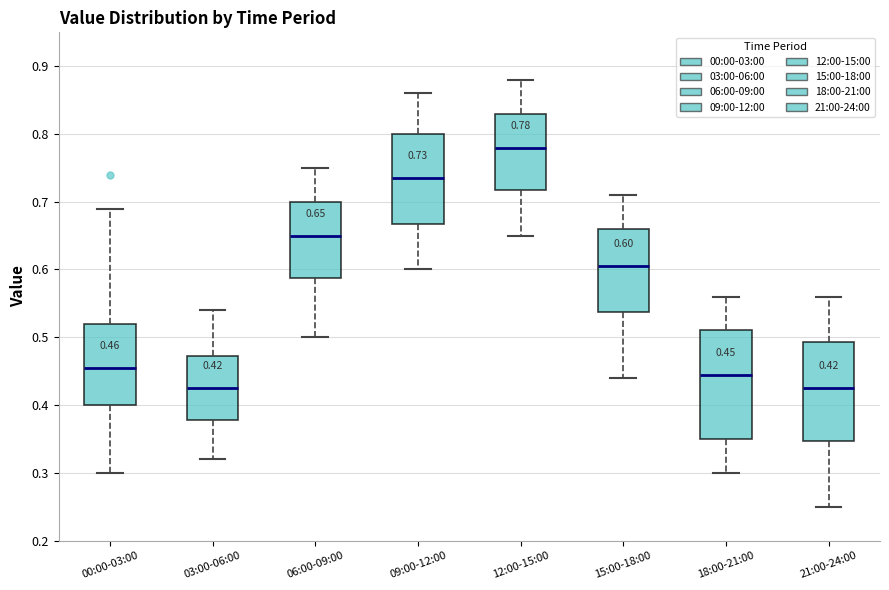

Which box is the tallest, from its lower edge to its upper edge?

18:00-21:00